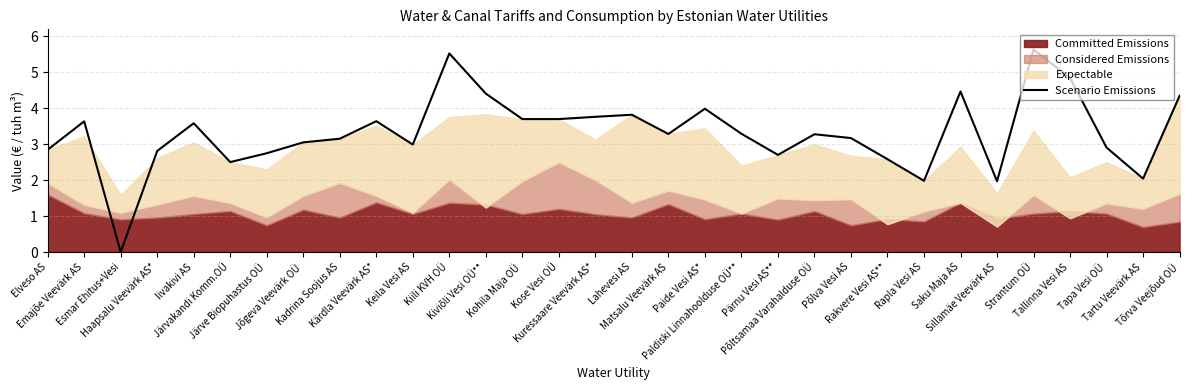

True or false: the data shows 2.8 at Elveso AS.

True